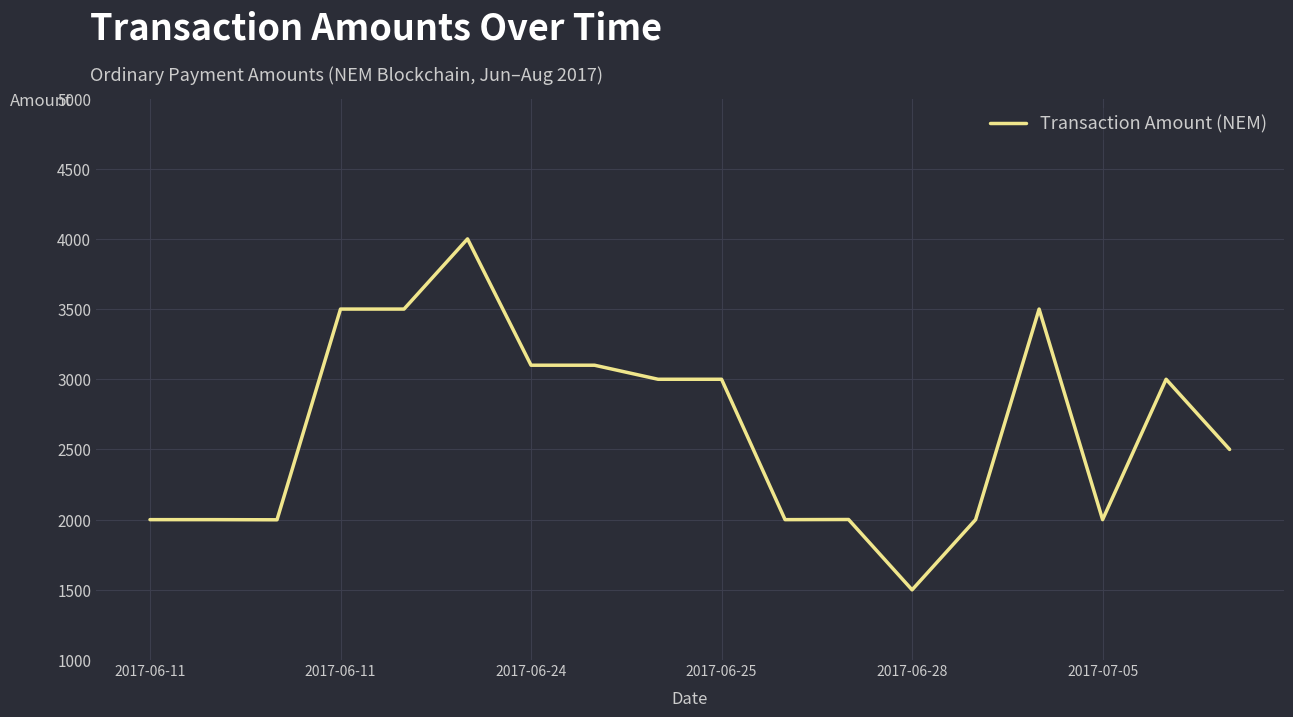

What is the greatest value displayed?

4000